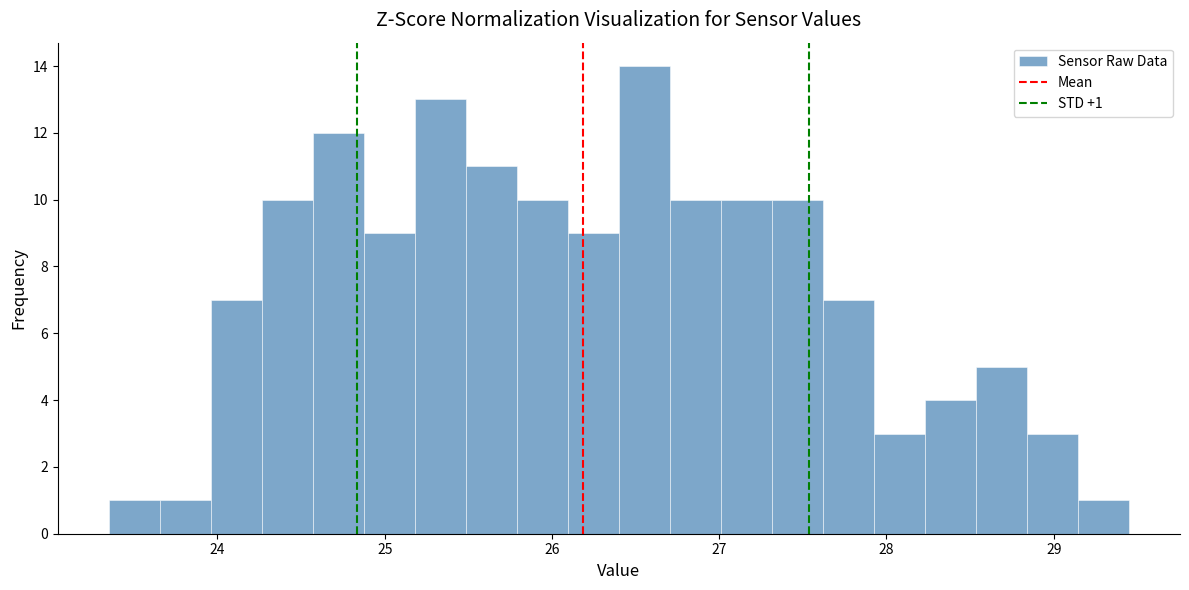

Read against the x-axis, roughly where is the centre of the tallest bar?

26.6